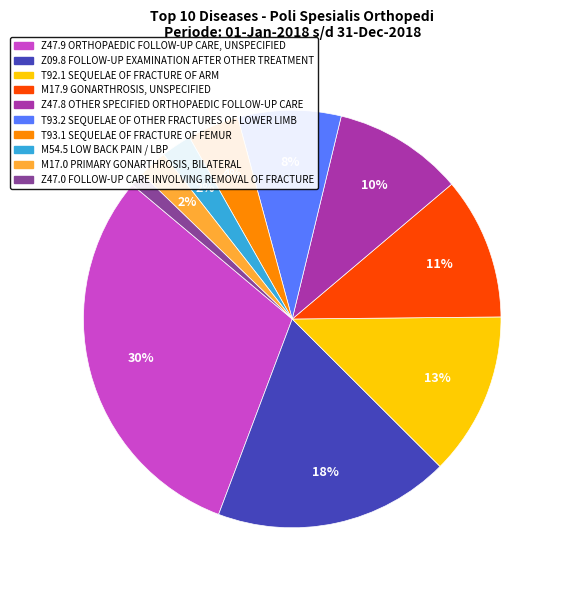

Does any single category account for the majority?

No